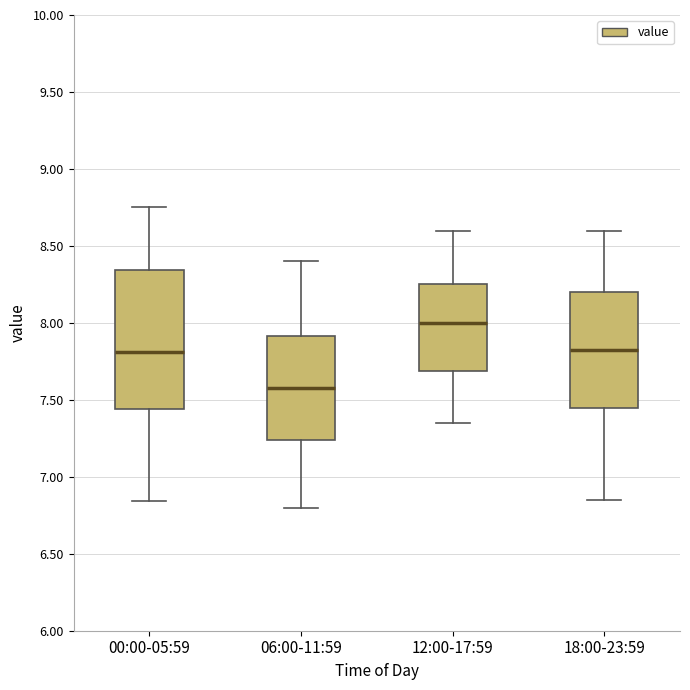

Comparing the boxes themselves (not the whiskers), which one is the tallest?

00:00-05:59